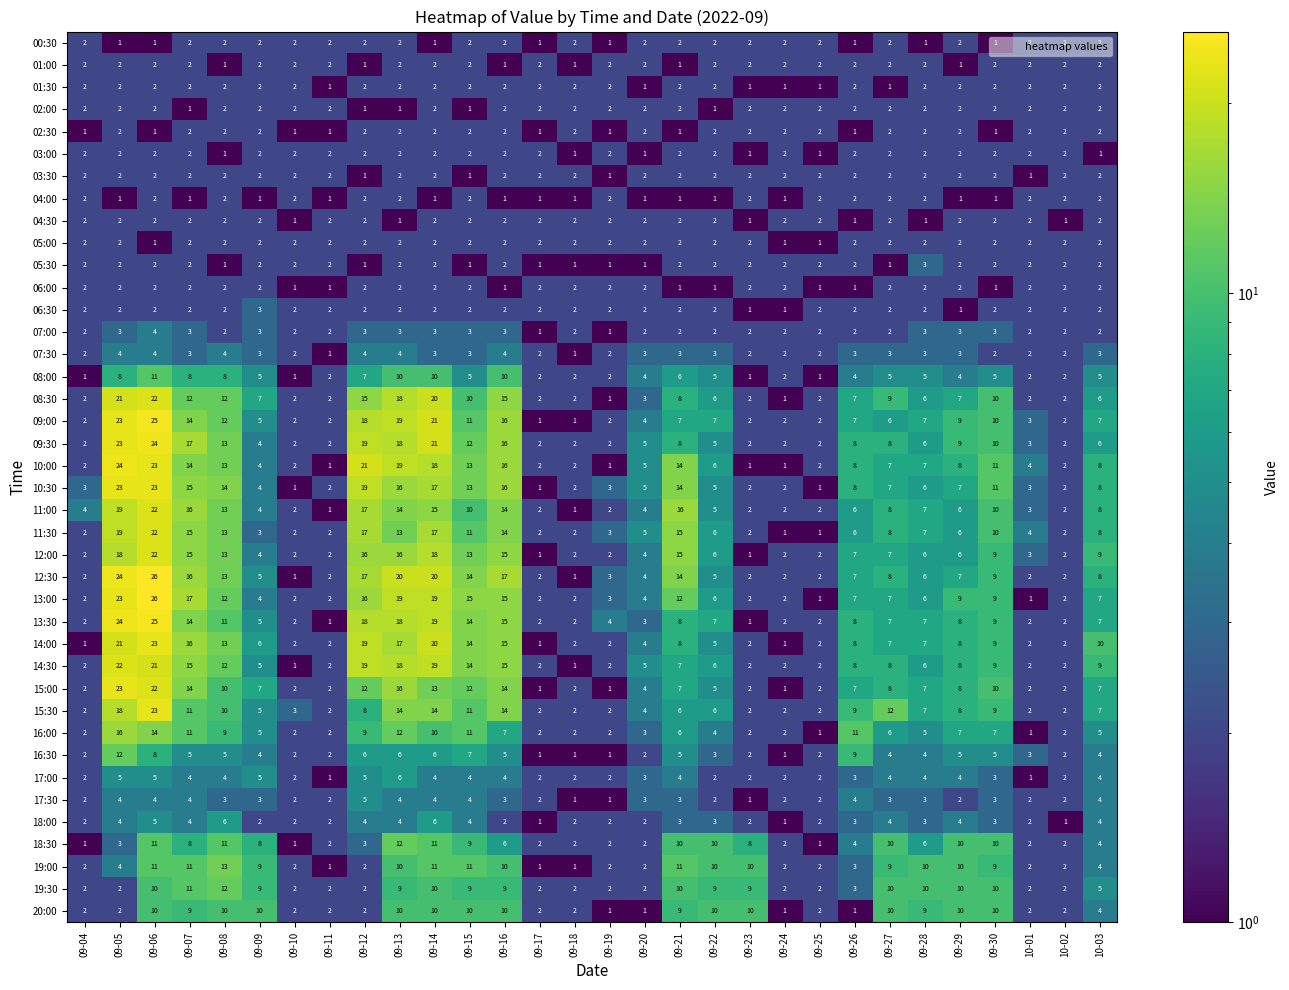

What is the difference between the maximum and minimum values in the 16:00 series?

15